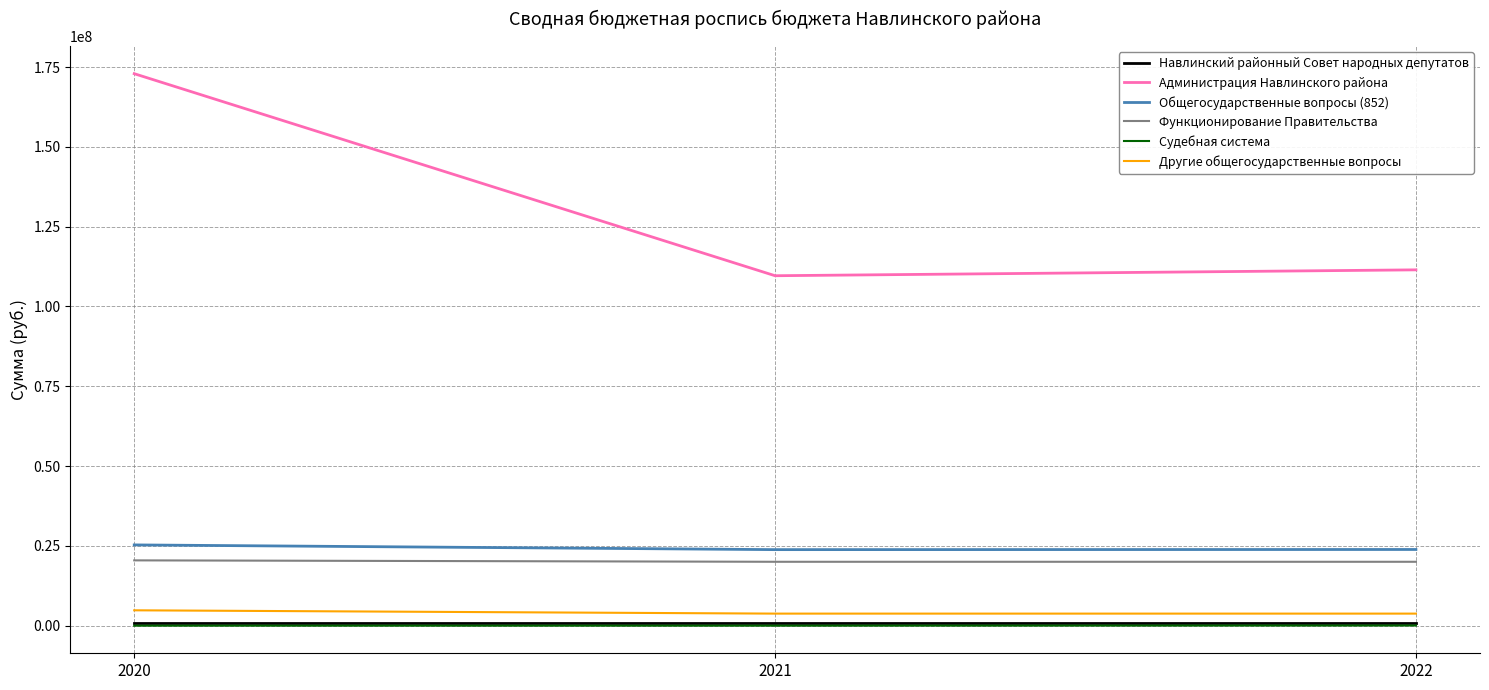

Which series has the largest total across all categories?

Администрация Навлинского района